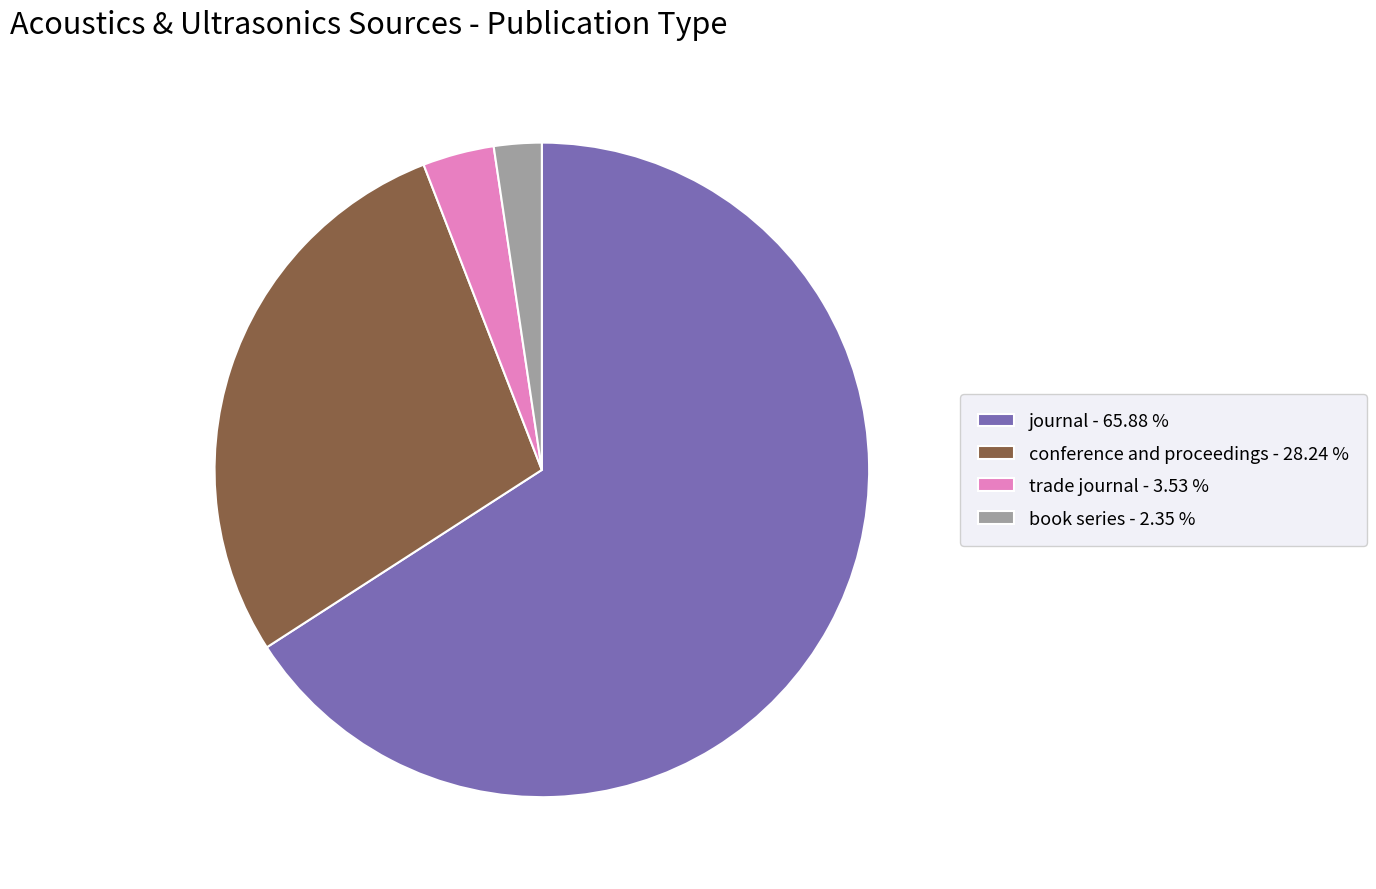

What is the largest slice in the pie chart?

journal